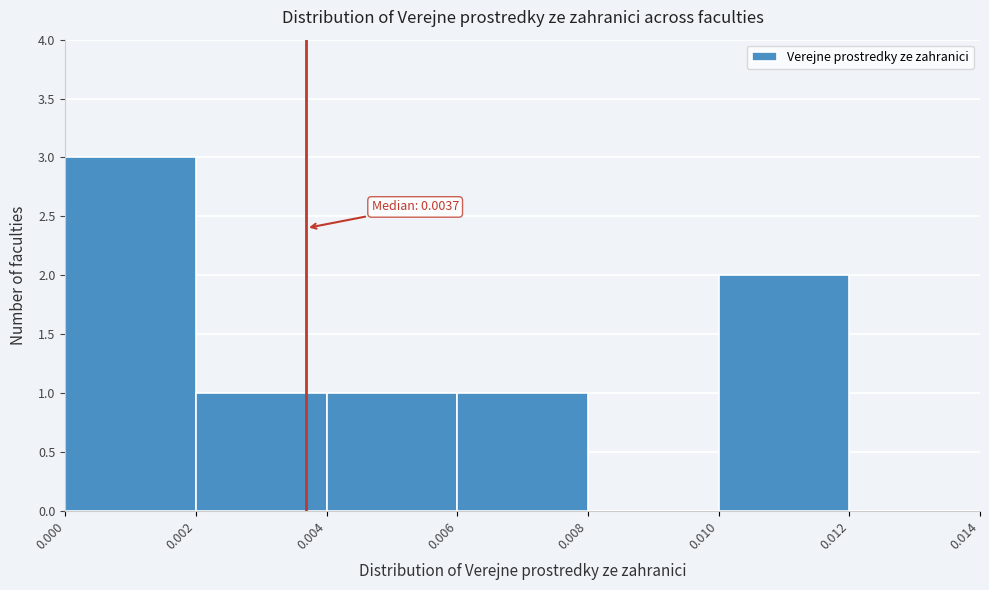

Which range on the x-axis has the tallest bar?

0.000 to 0.002